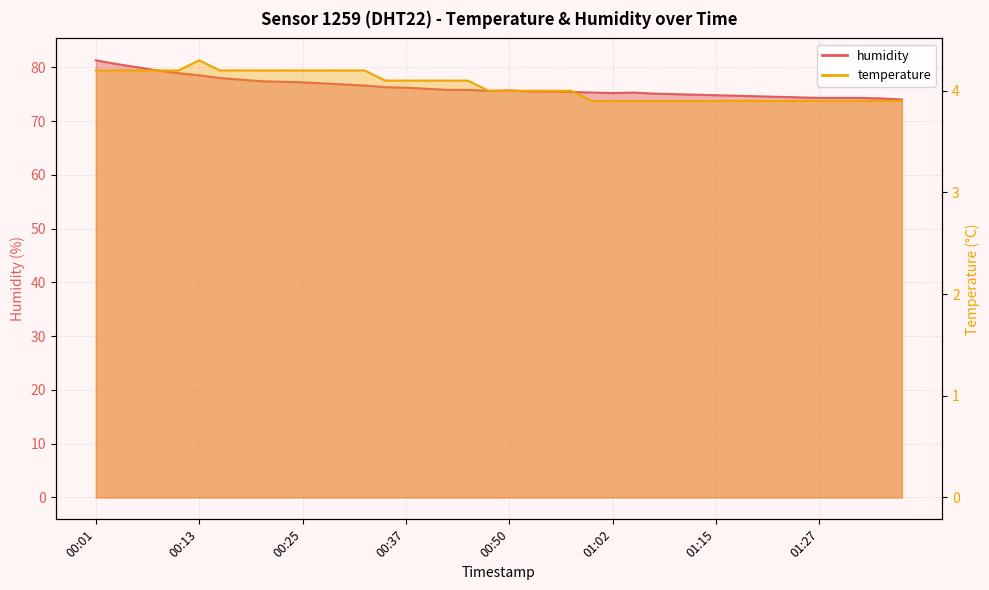

At which category does humidity reach its first local peak?

00:50